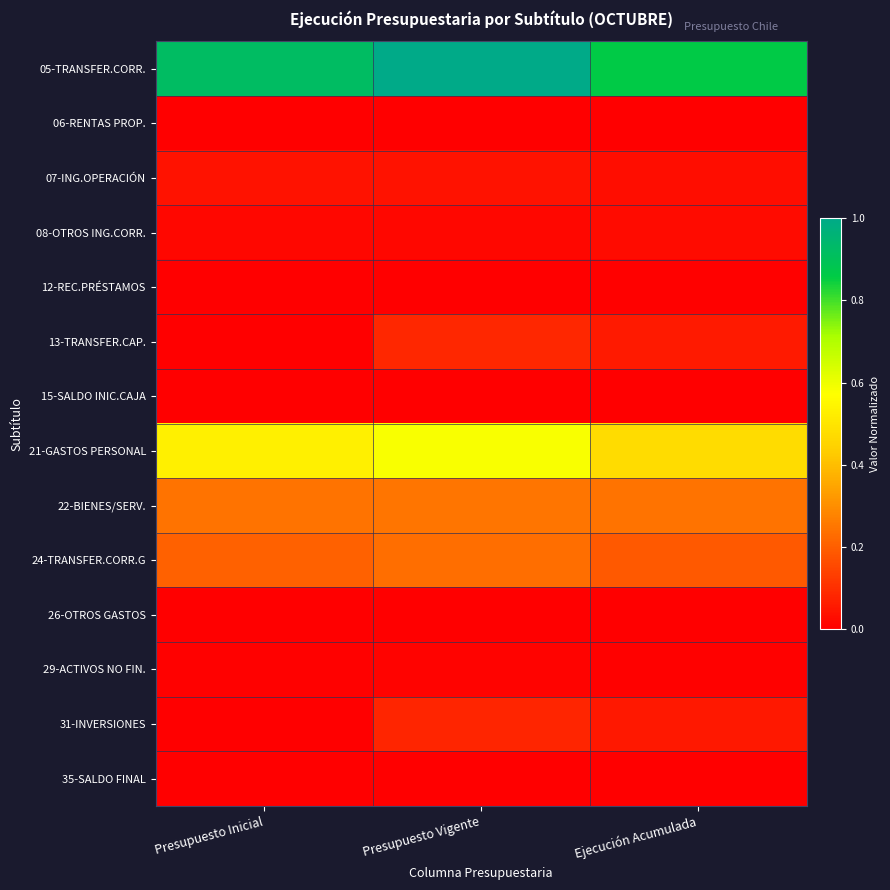

Reading left to right, transcribe all the data shown in this chart.

05-TRANSFER.CORR.: Presupuesto Inicial=0.9	Presupuesto Vigente=1.0	Ejecución Acumulada=0.9
06-RENTAS PROP.: Presupuesto Inicial=0.0	Presupuesto Vigente=0.0	Ejecución Acumulada=0.0
07-ING.OPERACIÓN: Presupuesto Inicial=0.0	Presupuesto Vigente=0.0	Ejecución Acumulada=0.0
08-OTROS ING.CORR.: Presupuesto Inicial=0.0	Presupuesto Vigente=0.0	Ejecución Acumulada=0.0
12-REC.PRÉSTAMOS: Presupuesto Inicial=0.0	Presupuesto Vigente=0.0	Ejecución Acumulada=0.0
13-TRANSFER.CAP.: Presupuesto Inicial=0.0	Presupuesto Vigente=0.1	Ejecución Acumulada=0.1
15-SALDO INIC.CAJA: Presupuesto Inicial=0.0	Presupuesto Vigente=0.0	Ejecución Acumulada=0.0
21-GASTOS PERSONAL: Presupuesto Inicial=0.5	Presupuesto Vigente=0.6	Ejecución Acumulada=0.5
22-BIENES/SERV.: Presupuesto Inicial=0.2	Presupuesto Vigente=0.2	Ejecución Acumulada=0.2
24-TRANSFER.CORR.G: Presupuesto Inicial=0.2	Presupuesto Vigente=0.2	Ejecución Acumulada=0.2
26-OTROS GASTOS: Presupuesto Inicial=0.0	Presupuesto Vigente=0.0	Ejecución Acumulada=0.0
29-ACTIVOS NO FIN.: Presupuesto Inicial=0.0	Presupuesto Vigente=0.0	Ejecución Acumulada=0.0
31-INVERSIONES: Presupuesto Inicial=0.0	Presupuesto Vigente=0.1	Ejecución Acumulada=0.1
35-SALDO FINAL: Presupuesto Inicial=0.0	Presupuesto Vigente=0.0	Ejecución Acumulada=0.0